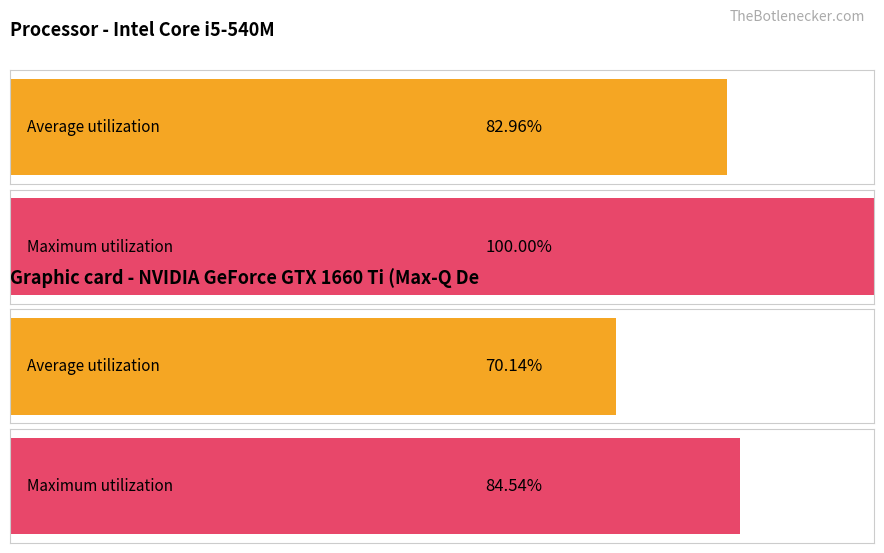

True or false: Maximum utilization has a value of 0.5 at Hour 23.

False